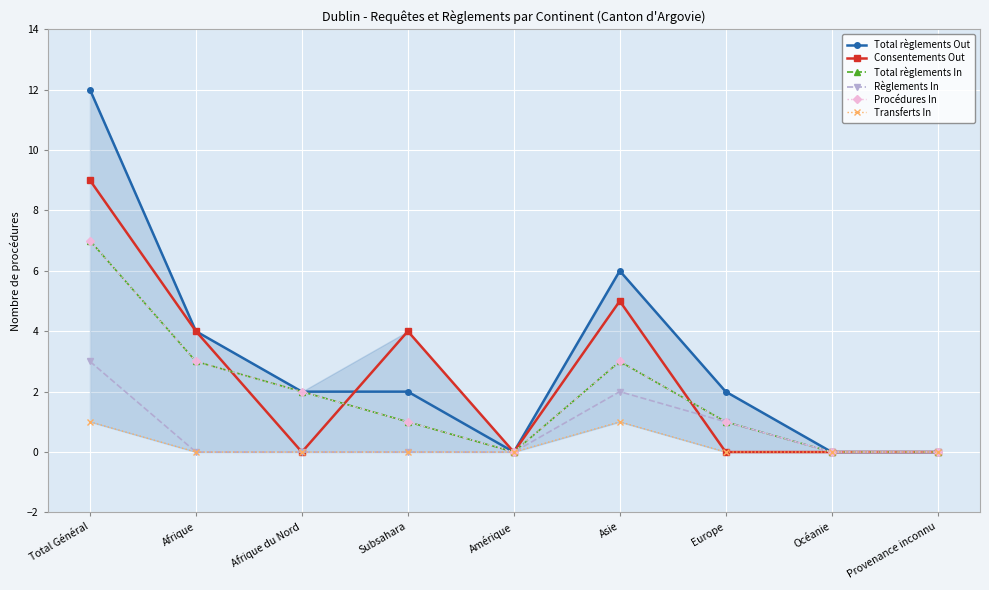

Between which two adjacent categories do Total règlements In and Consentements Out first intersect?

Afrique and Afrique du Nord